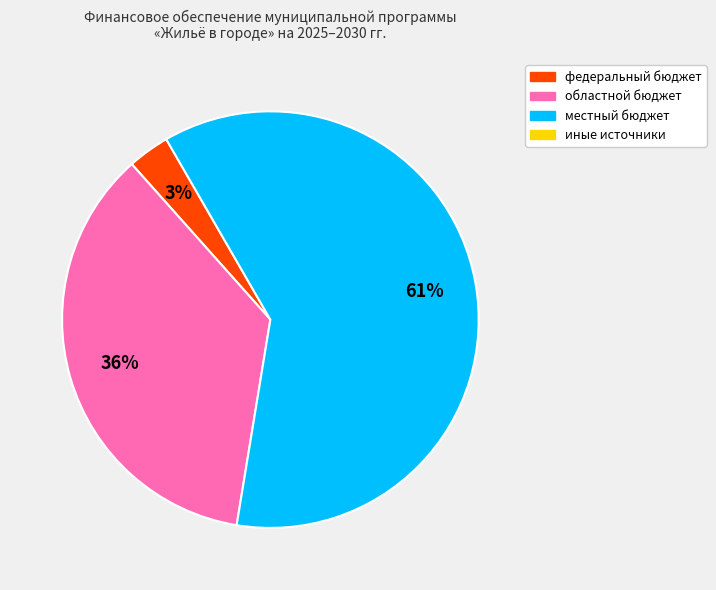

To the nearest percent, what is the difference between the largest and smallest slice percentages?

58%